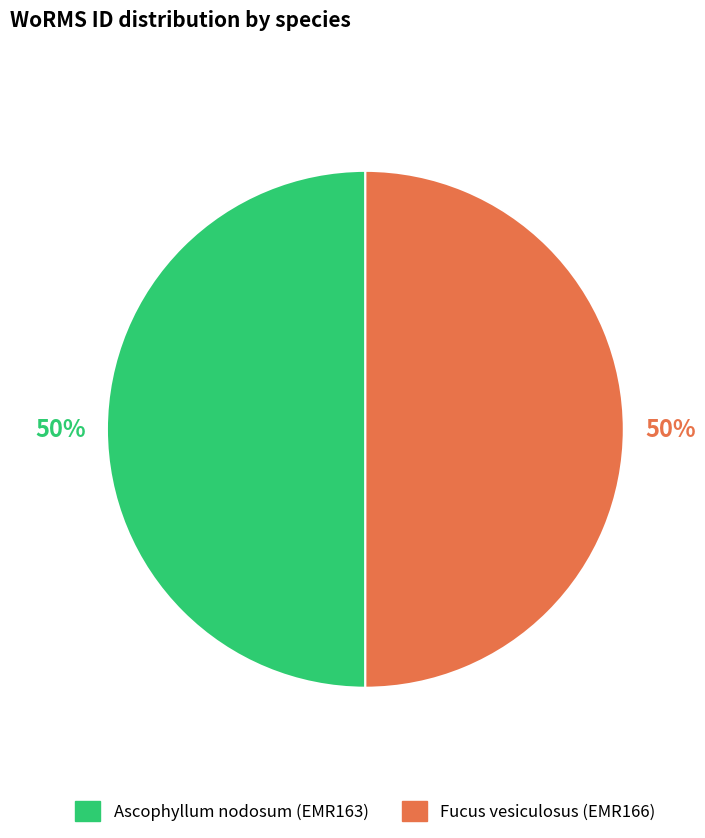

Approximately how many times larger is the value at Fucus vesiculosus (EMR166) compared to Ascophyllum nodosum (EMR163)?

1.0